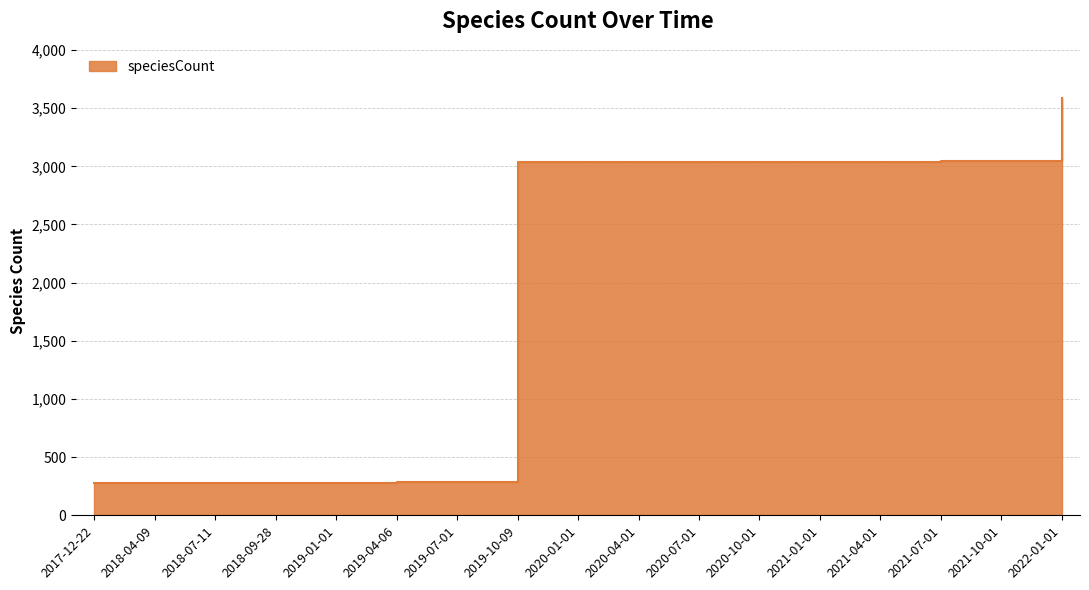

Count the number of data series in this chart.

1